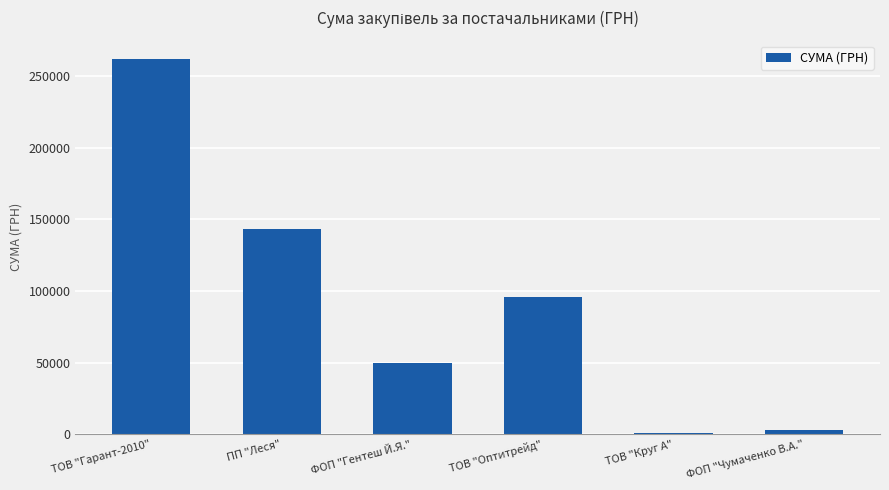

What is the sum of the values at ТОВ "Круг А" and ФОП "Чумаченко В.А."?

3598.9